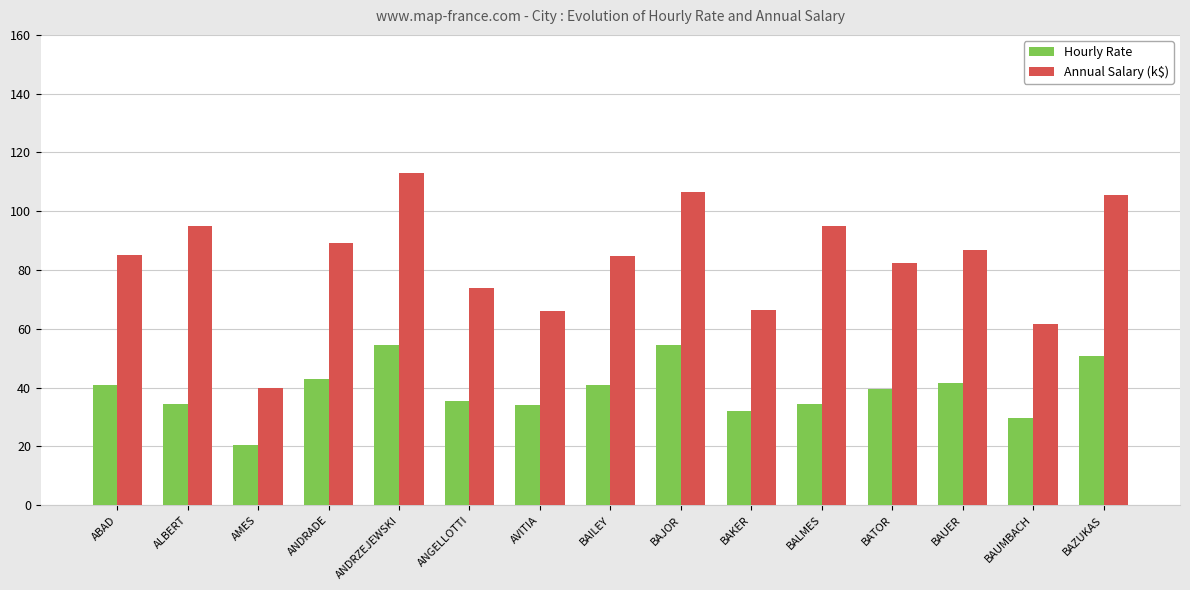

What is the difference between the highest and lowest values at AMES?

19.4